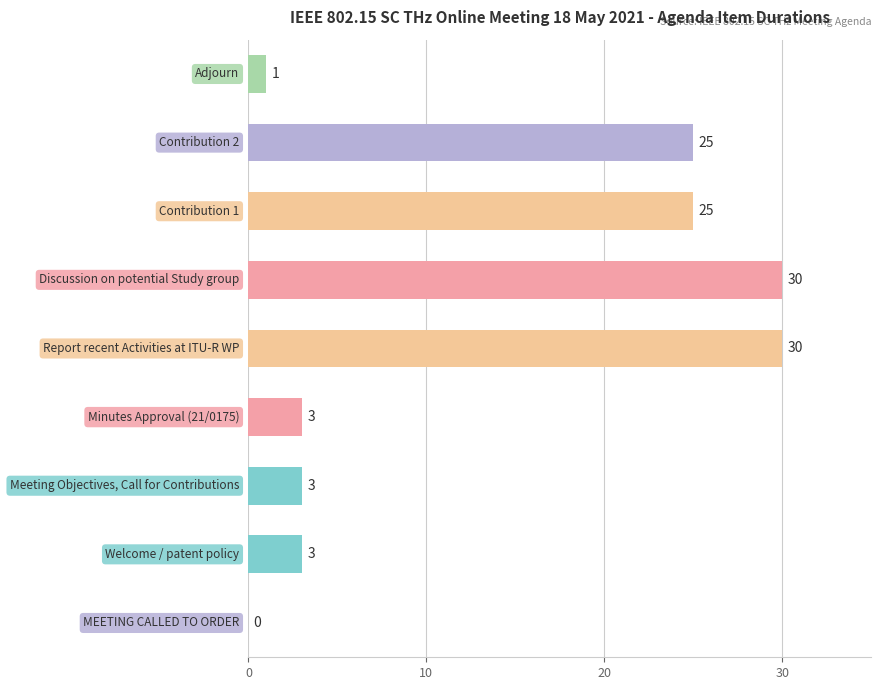

What is the sum of all values?

120